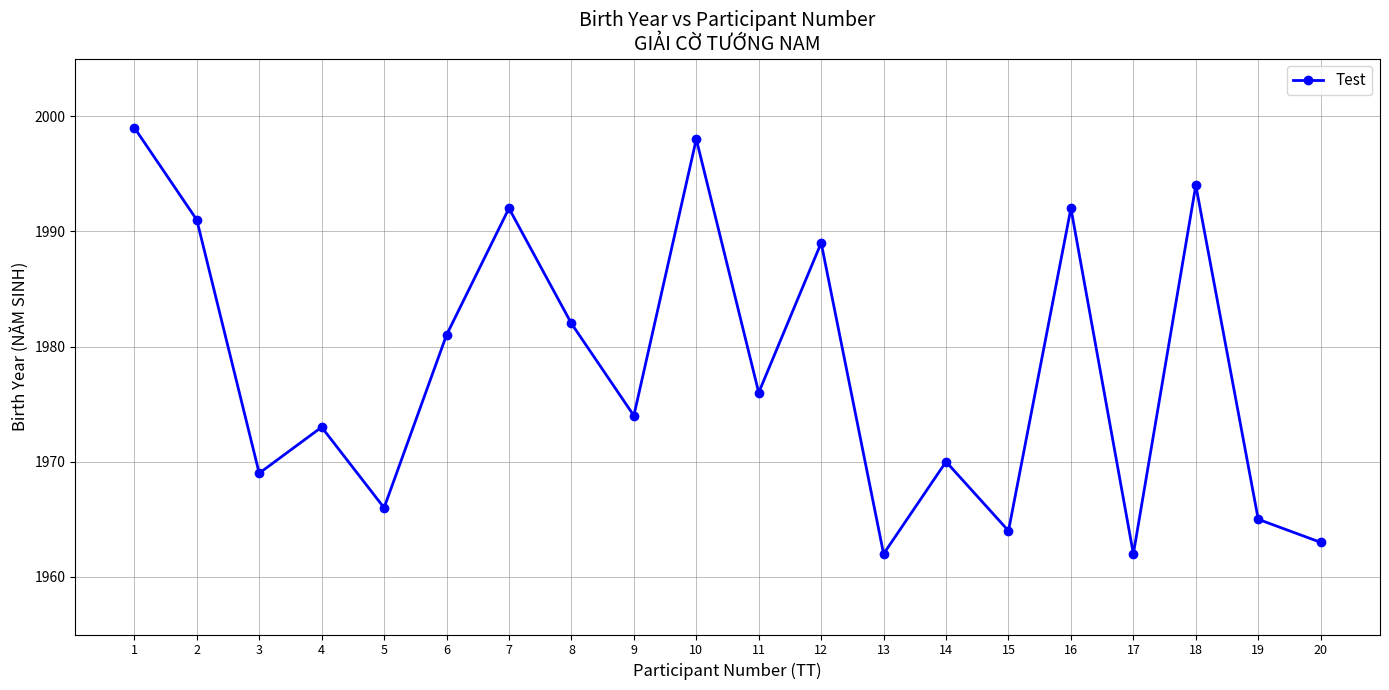

How many categories are shown in the chart?

20